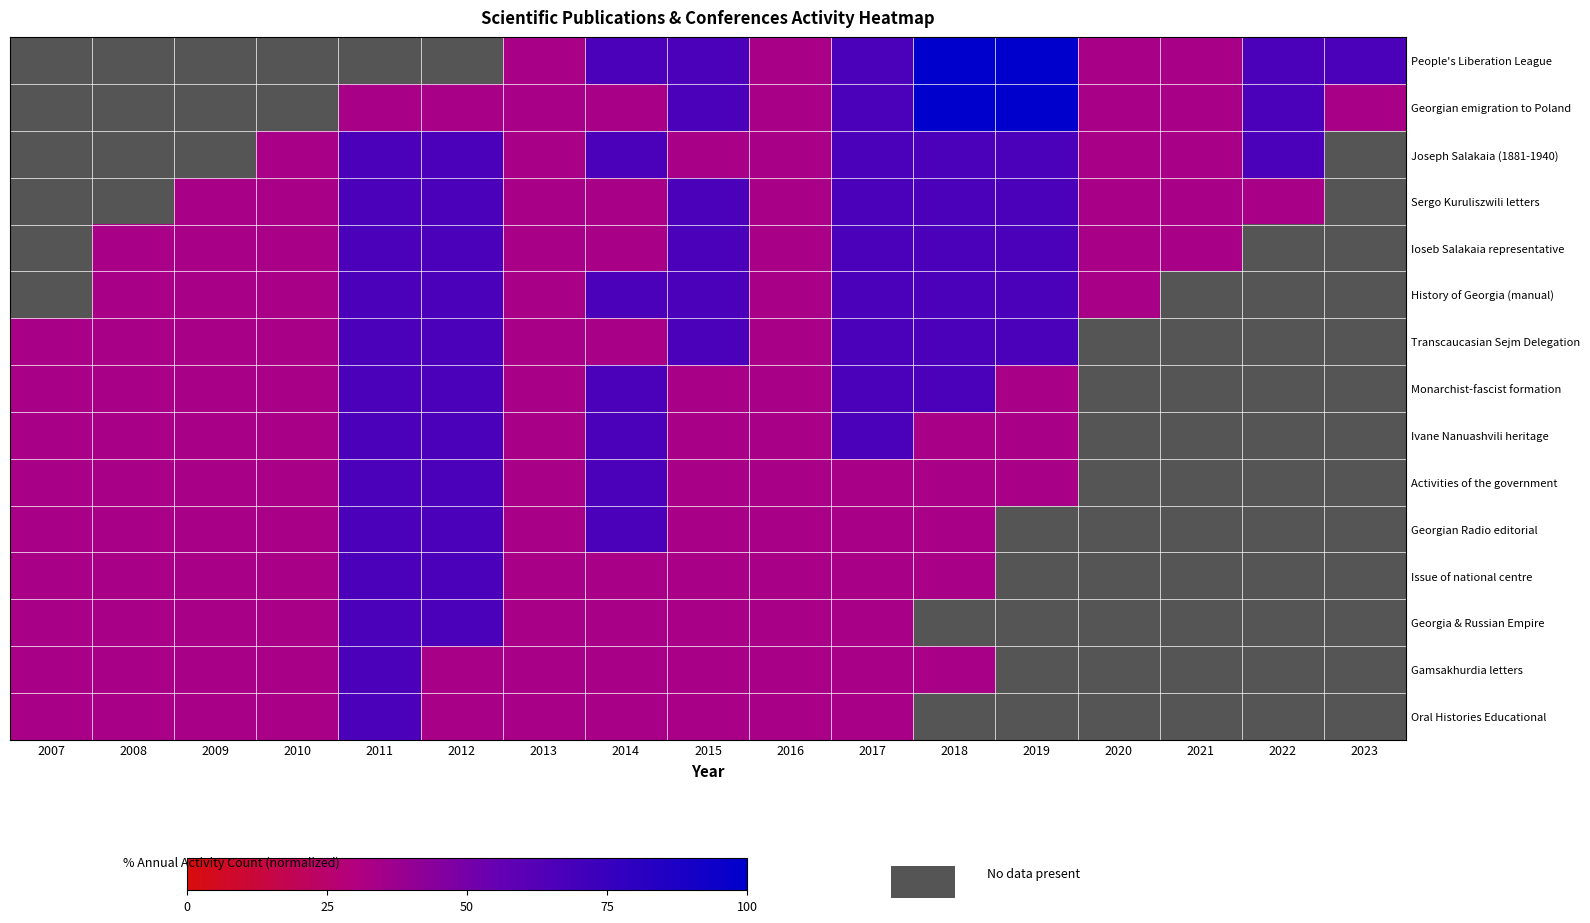

How many series are shown in this chart?

15